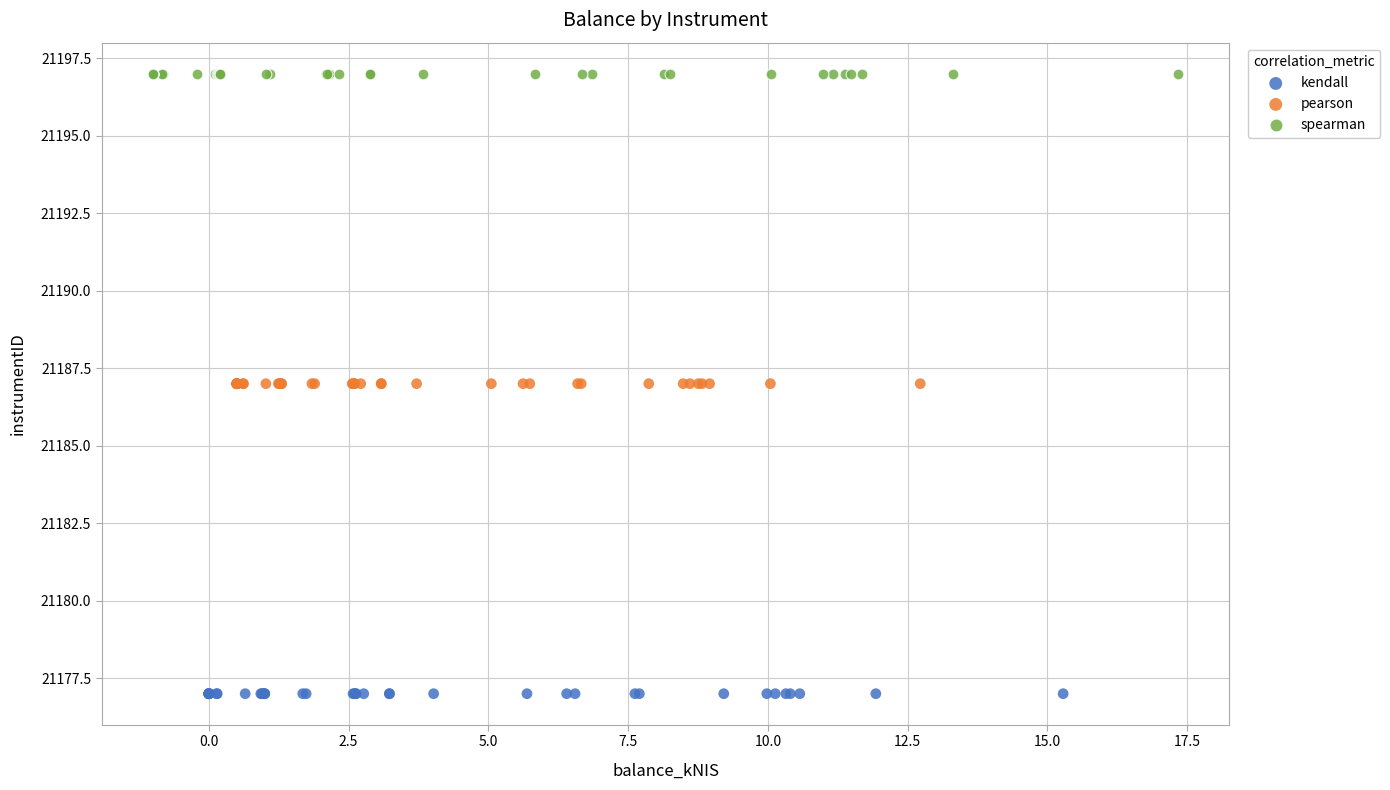

Which series reaches the maximum Y coordinate?

spearman